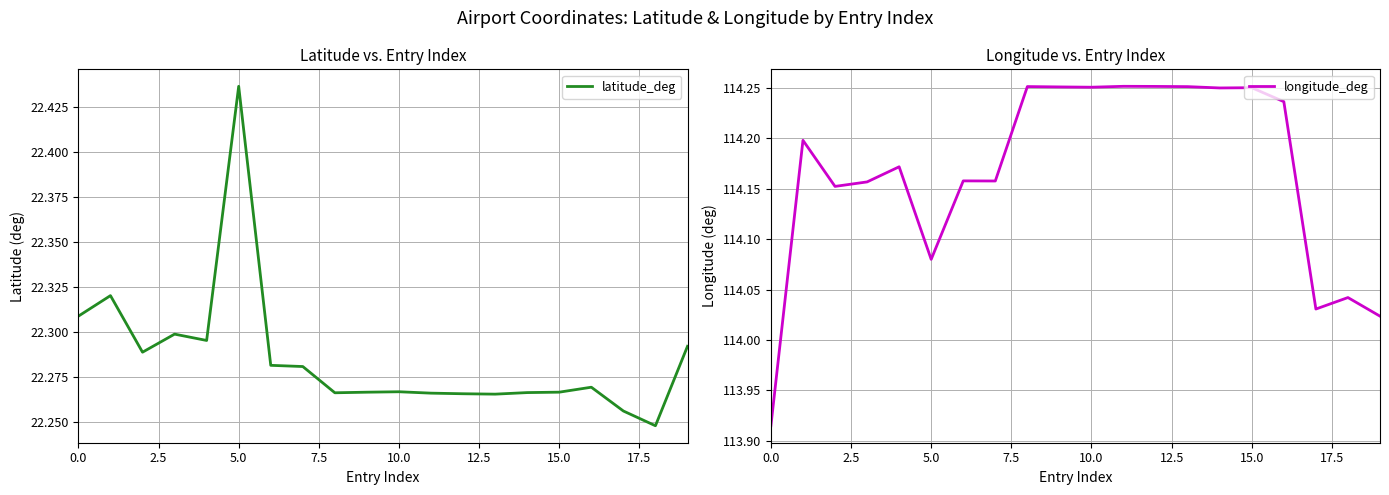

What is the maximum value shown in the chart?

114.3